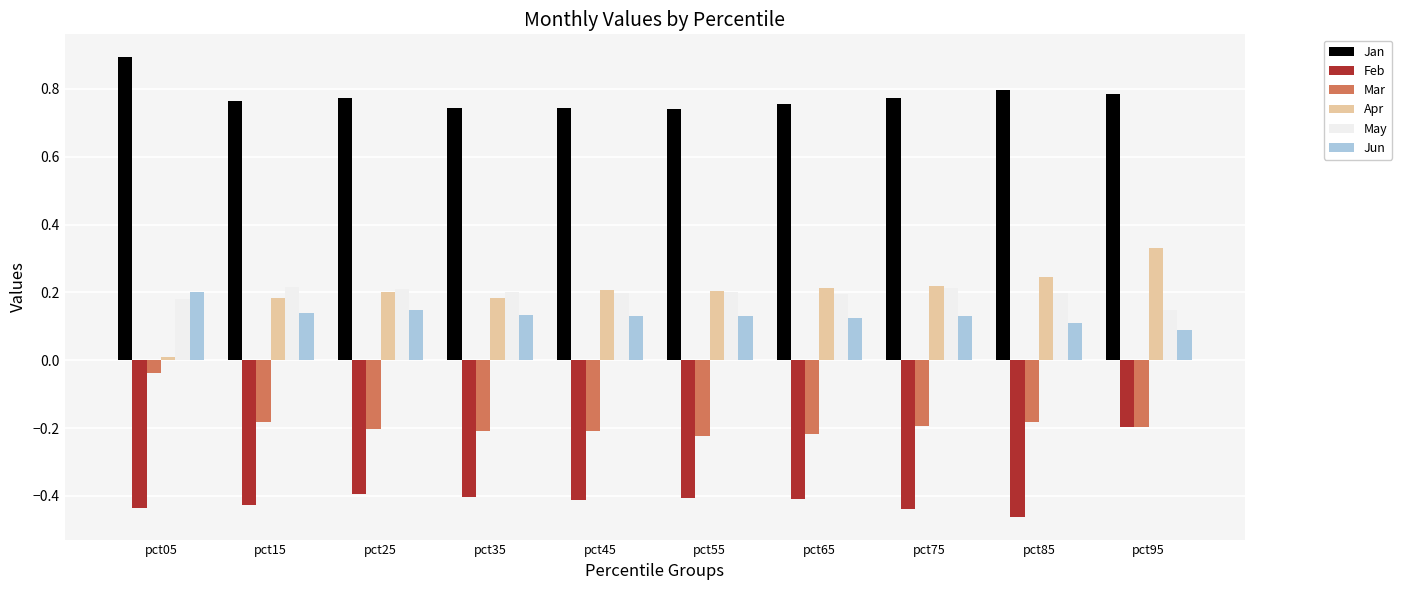

Is the value of Apr at pct75 greater than the value of May at pct05?

Yes